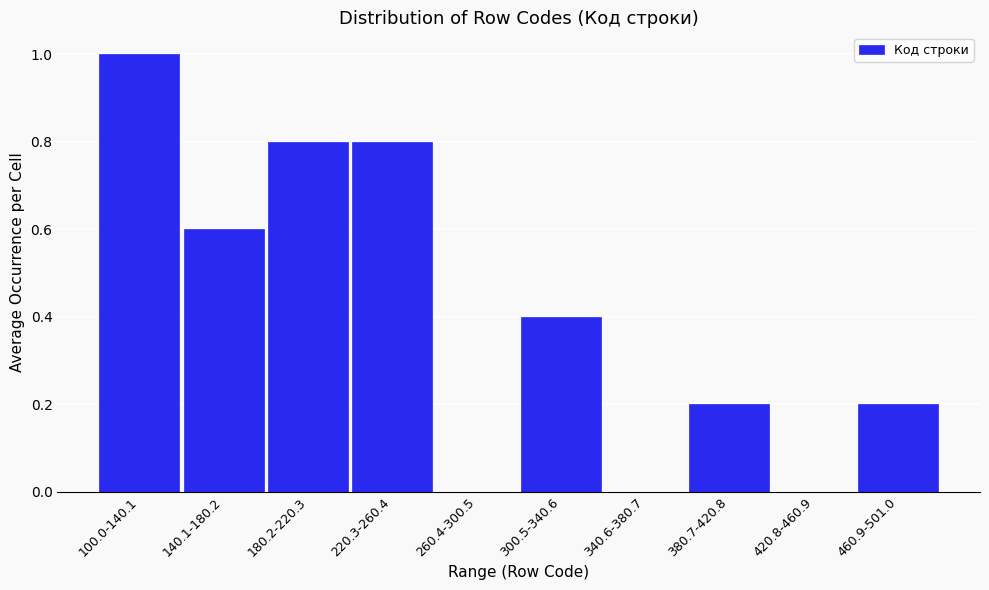

Reading left to right, list all the values displayed in this chart.

100.0-140.1=1.0	140.1-180.2=0.6	180.2-220.3=0.8	220.3-260.4=0.8	260.4-300.5=0.0	300.5-340.6=0.4	340.6-380.7=0.0	380.7-420.8=0.2	420.8-460.9=0.0	460.9-501.0=0.2